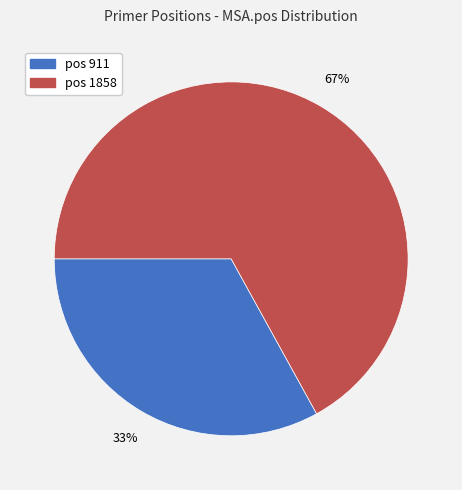

To the nearest percent, what portion does pos 1858 represent?

67%